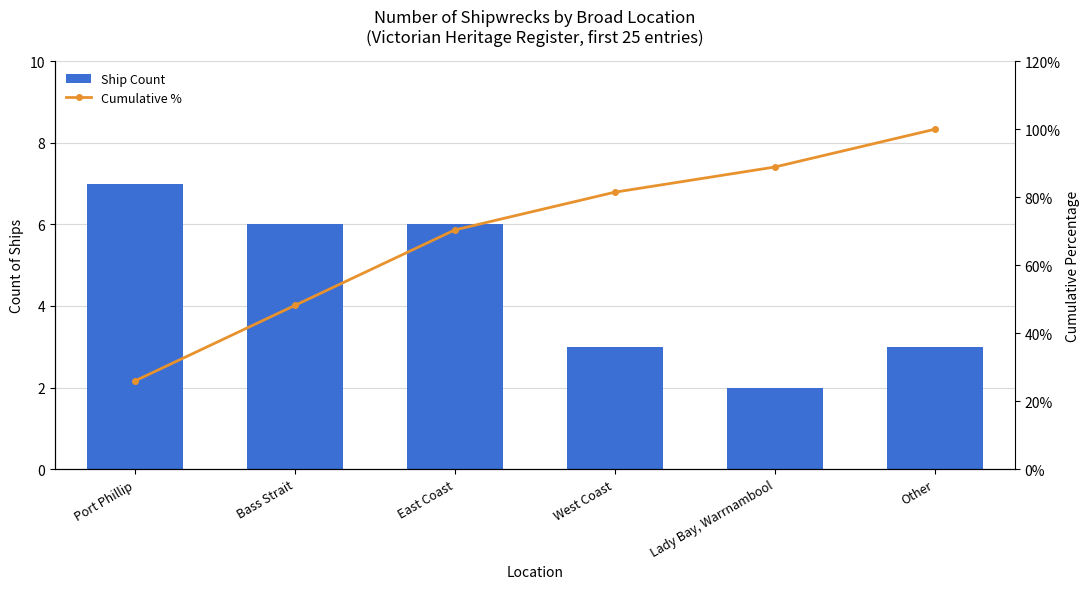

Which series has the widest spread of values?

Cumulative %